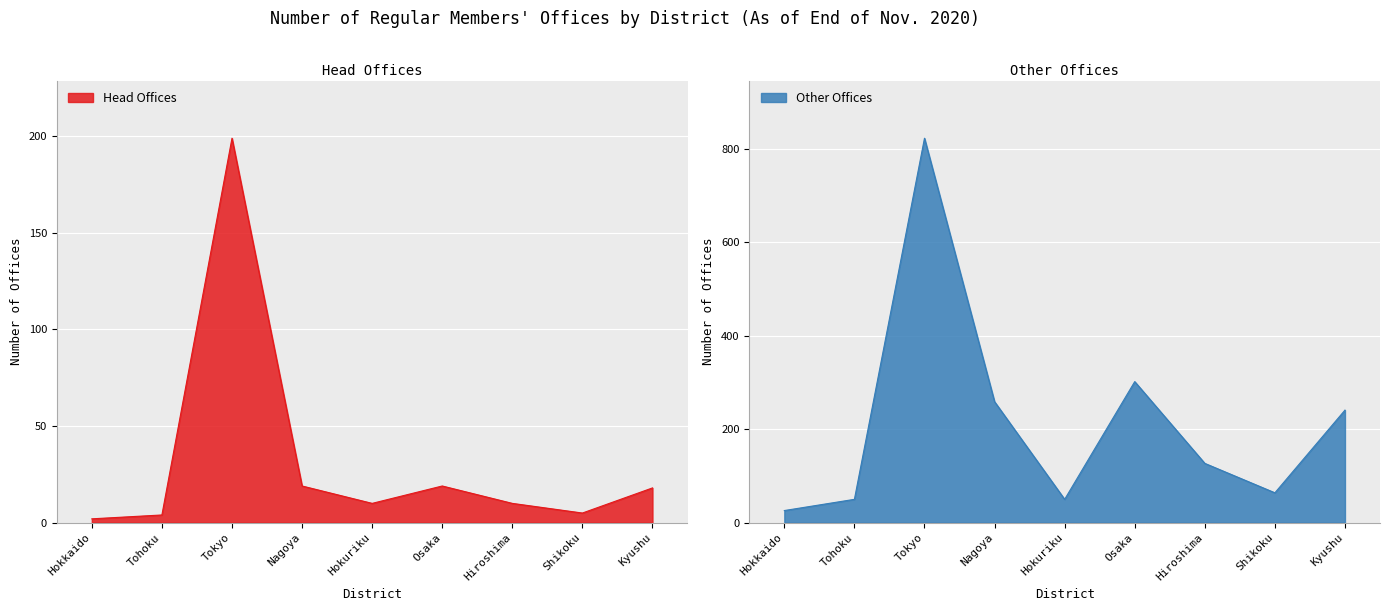

True or false: Other Offices and Head Offices cross at least once.

False